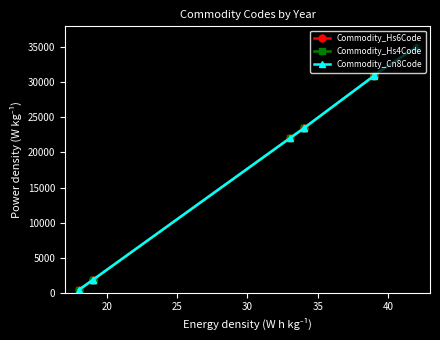

True or false: Commodity_Hs4Code has a value of 3172.7 at 20.

False